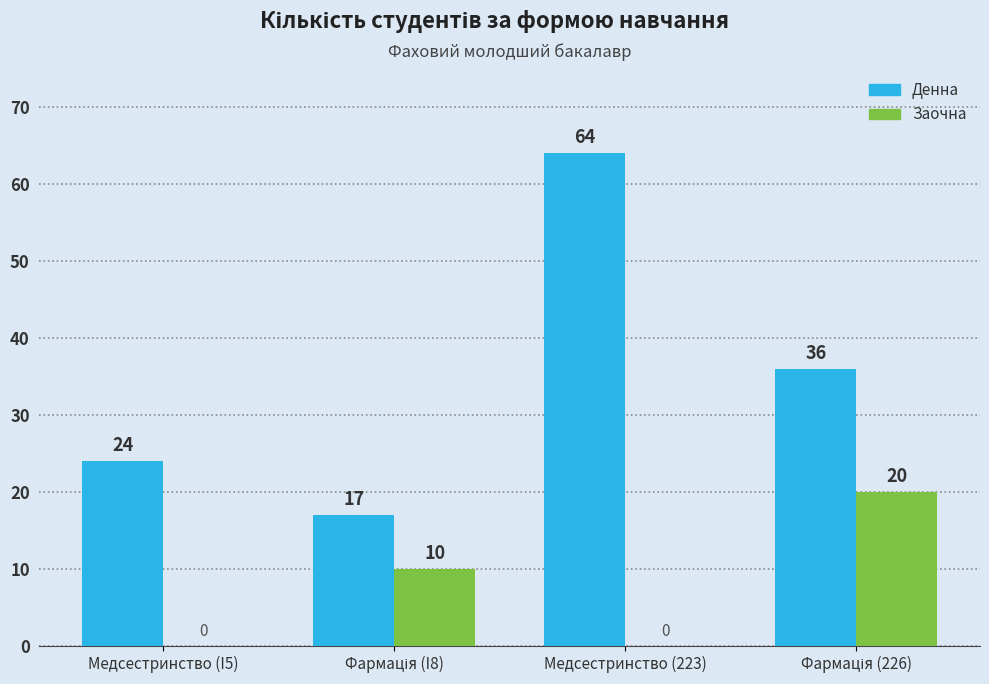

Are the bars horizontal?

No